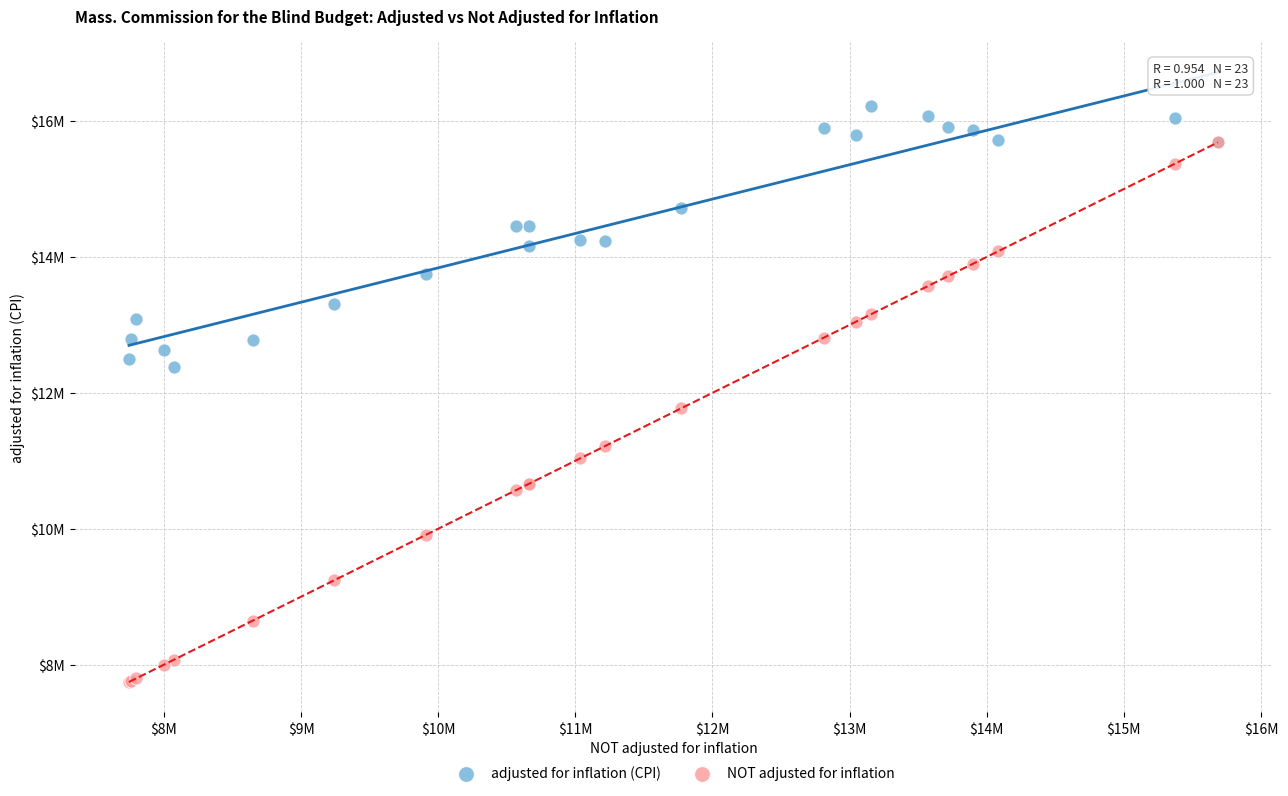

Which series reaches the maximum Y coordinate?

adjusted for inflation (CPI)